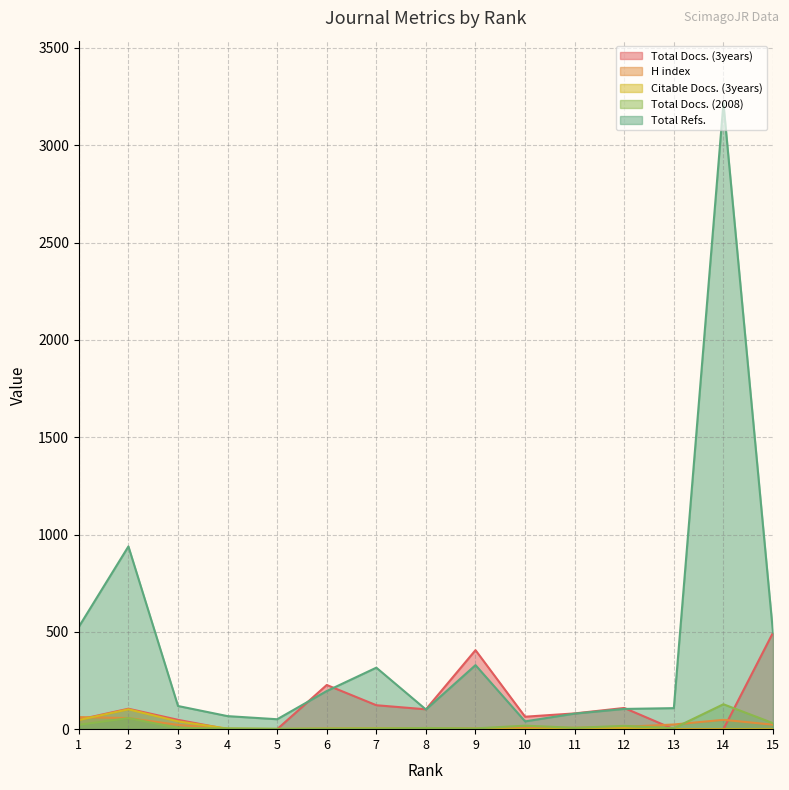

At which category is the sum across all series the highest?

14